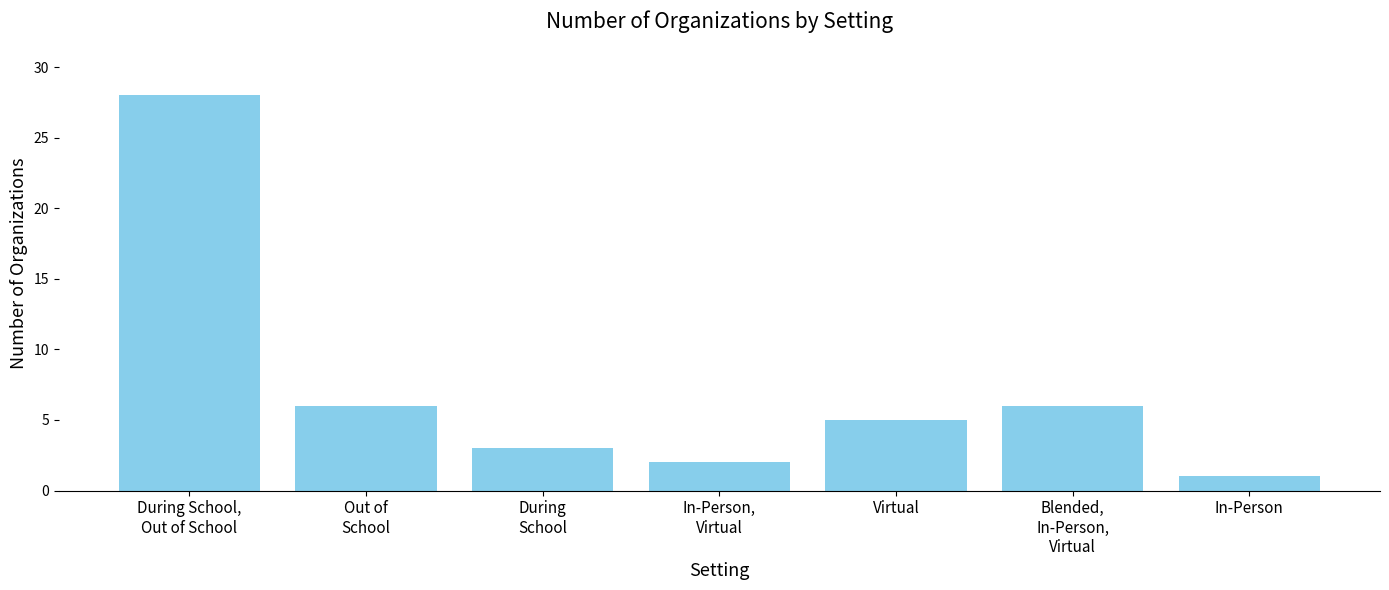

What is the maximum value shown in the chart?

28